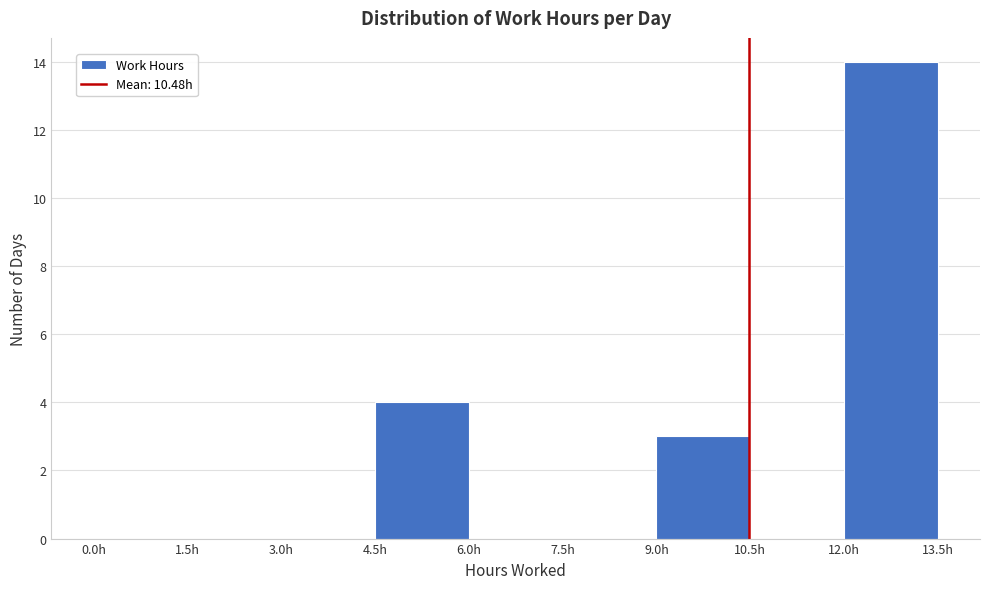

Reading left to right, transcribe this chart: for each bar, give the range it covers on the x-axis and its height. Neither the bar edges nor the heights are printed on the chart, so give them approximately, as read against the axes.

0.0 to 1.5: 0
1.5 to 3.0: 0
3.0 to 4.5: 0
4.5 to 6.0: 4
6.0 to 7.5: 0
7.5 to 9.0: 0
9.0 to 10.5: 3
10.5 to 12.0: 0
12.0 to 13.5: 14